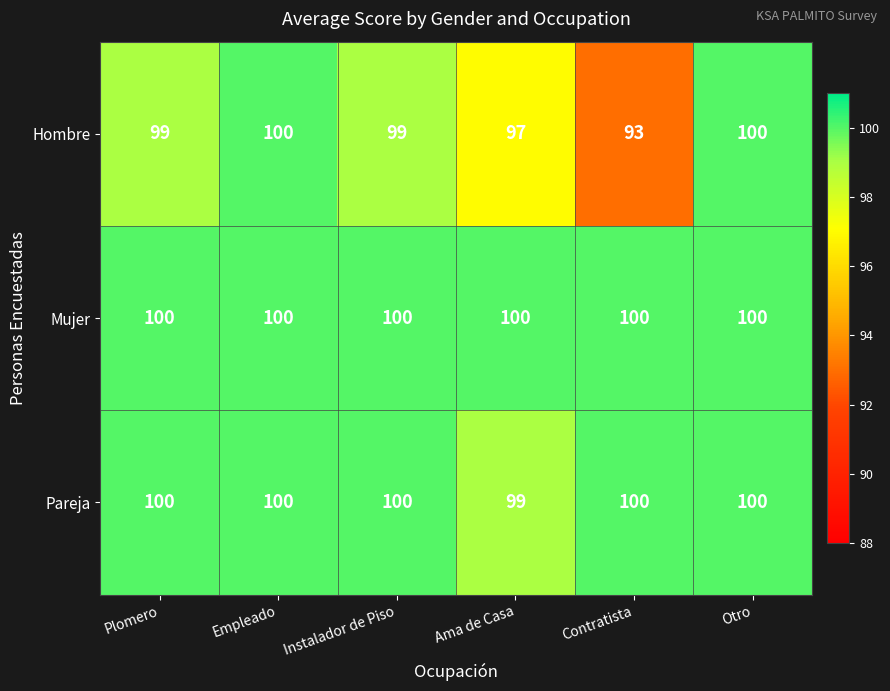

What is the average value of the Mujer series?

100